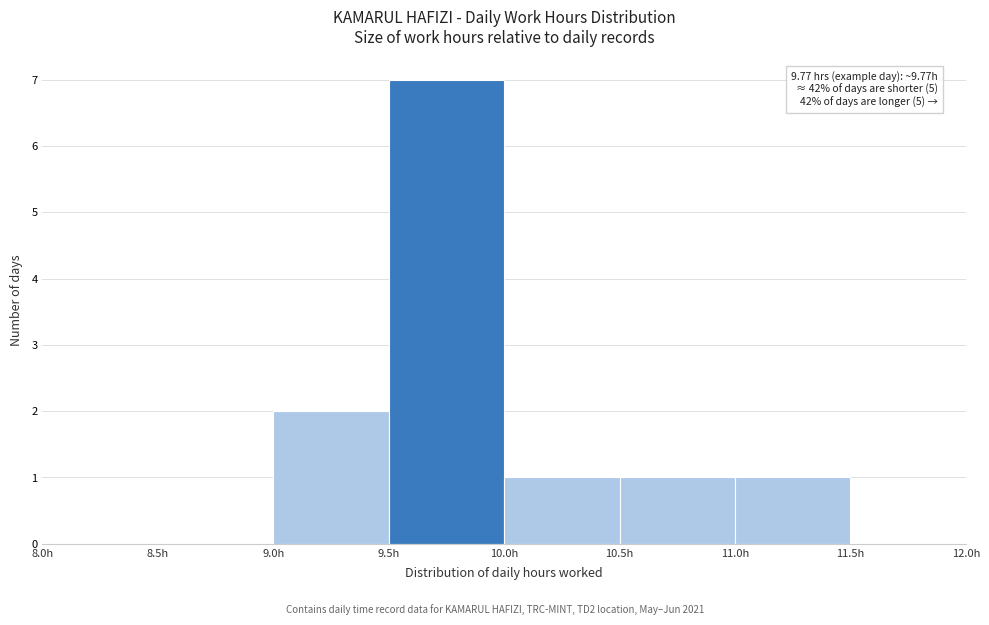

Which range on the x-axis has the tallest bar?

9.5 to 10.0